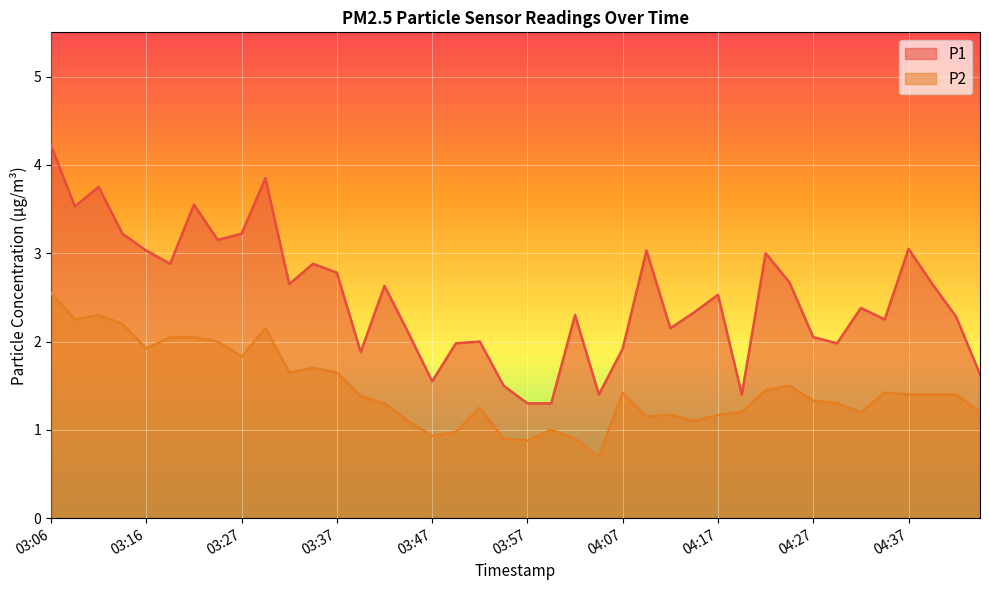

Rank the series by their average value, from lowest to highest.

P2, P1